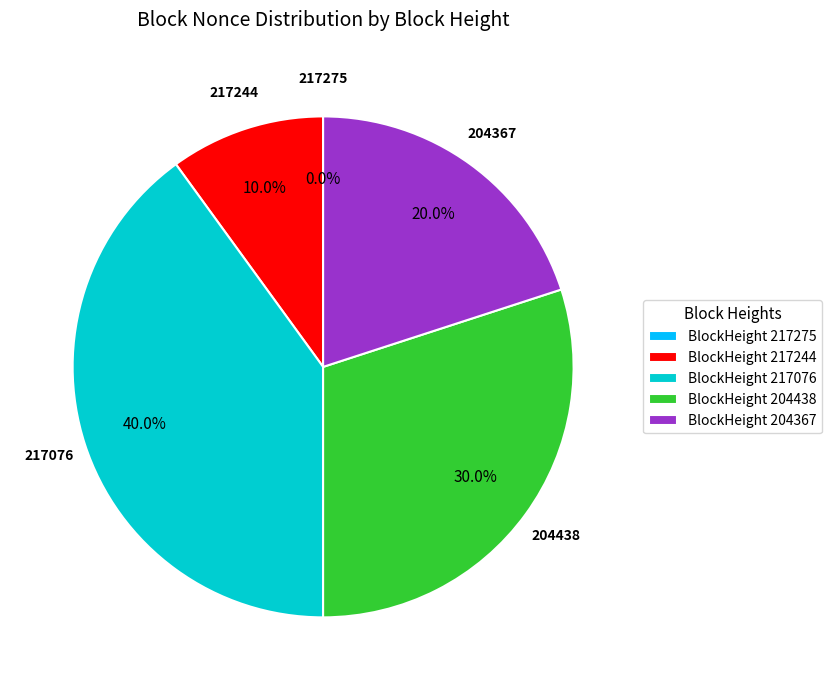

Is it true that 204438 is 36% of the pie?

False